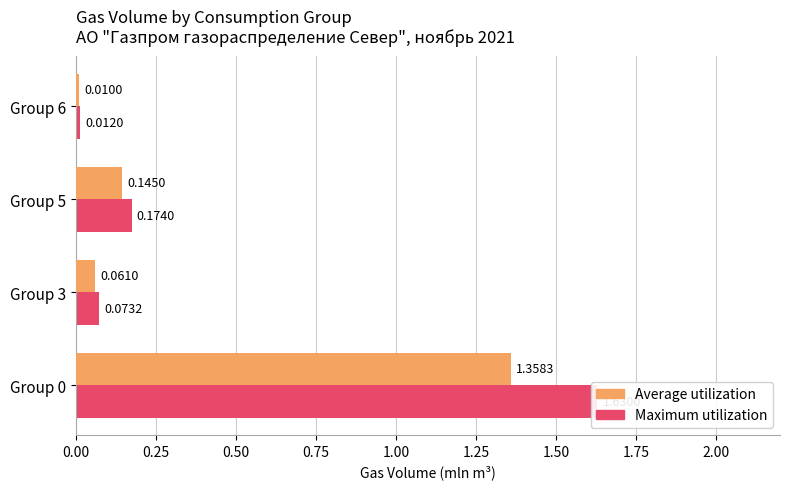

Reading left to right, list all the values displayed in this chart.

Maximum utilization: 1.6	0.1	0.2	0.0
Average utilization: 1.4	0.1	0.1	0.0